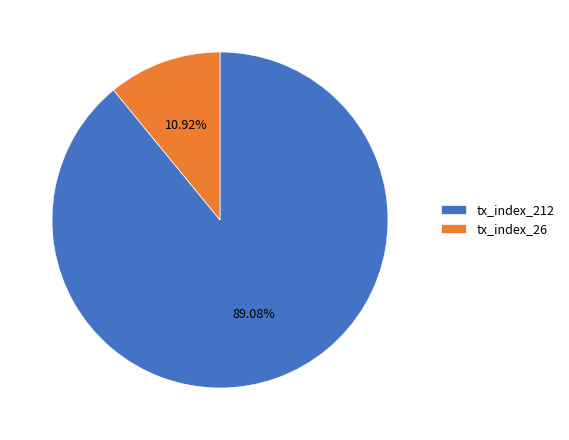

What percentage is the tx_index_26 slice, to the nearest percent?

11%